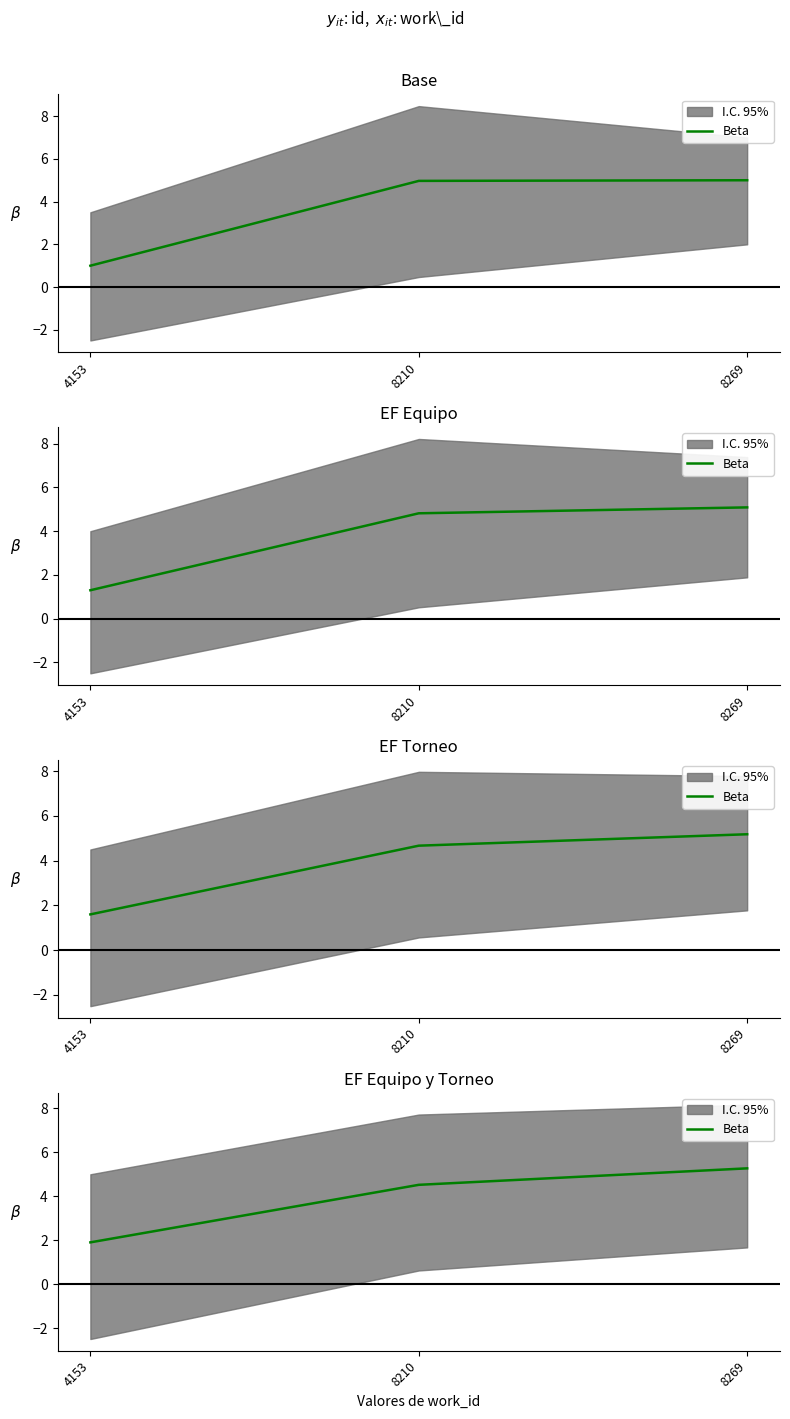

The chart shows a value of 1.9 at 4153. True or false?

True